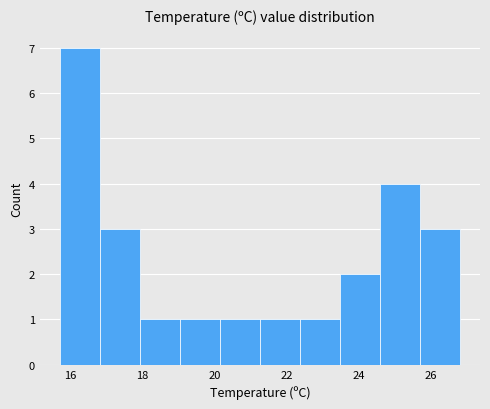

Reading left to right, list every bar in this chart as the range it spans on the x-axis followed by its height. Neither the bar edges nor the heights are printed on the chart, so give them approximately, as read against the axes.

15.8 to 16.8: 7
16.8 to 18.0: 3
18.0 to 19.0: 1
19.0 to 20.2: 1
20.2 to 21.2: 1
21.2 to 22.4: 1
22.4 to 23.4: 1
23.4 to 24.6: 2
24.6 to 25.6: 4
25.6 to 26.8: 3